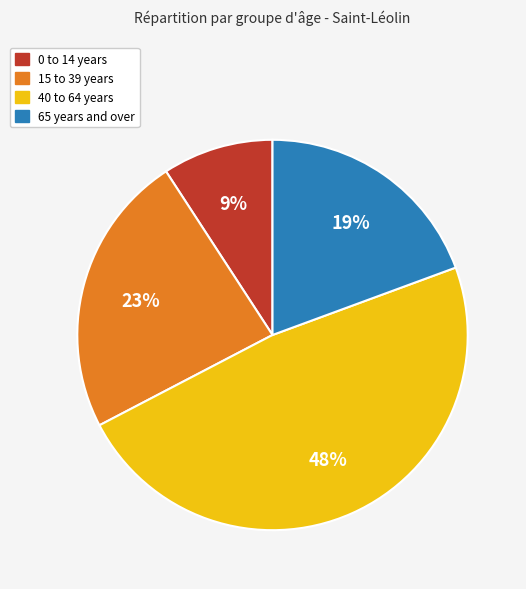

Is the sum of 40 to 64 years and 0 to 14 years greater than half?

Yes